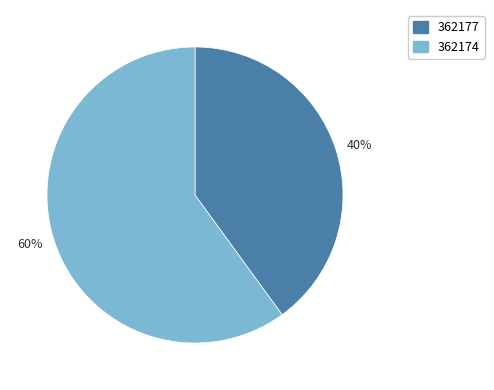

Combined, do 362174 and 362177 account for over 50%?

Yes